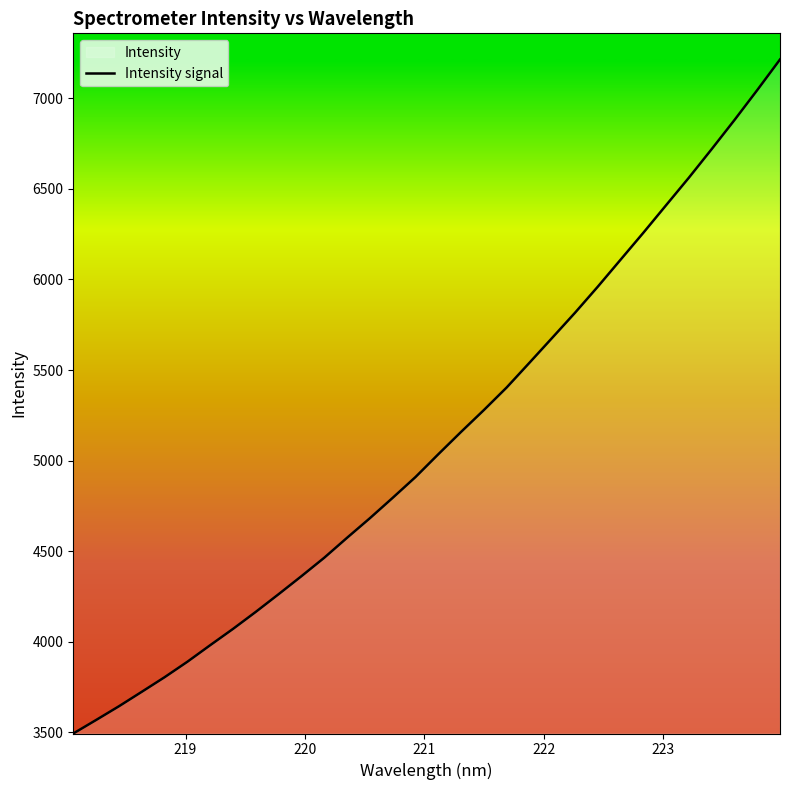

True or false: the data has more than 1 interior local peaks.

False